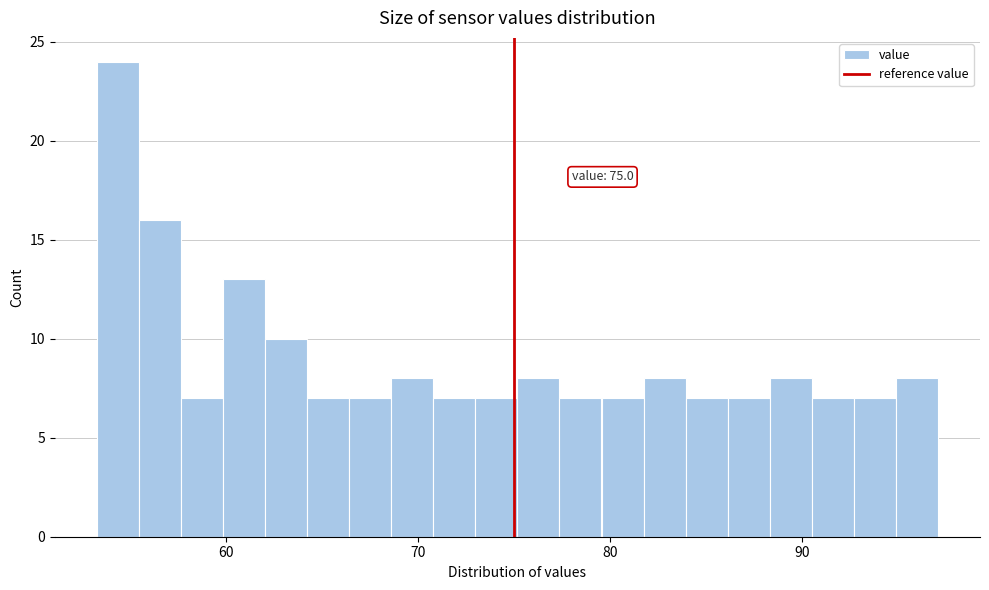

Read against the x-axis, roughly where is the centre of the tallest bar?

54